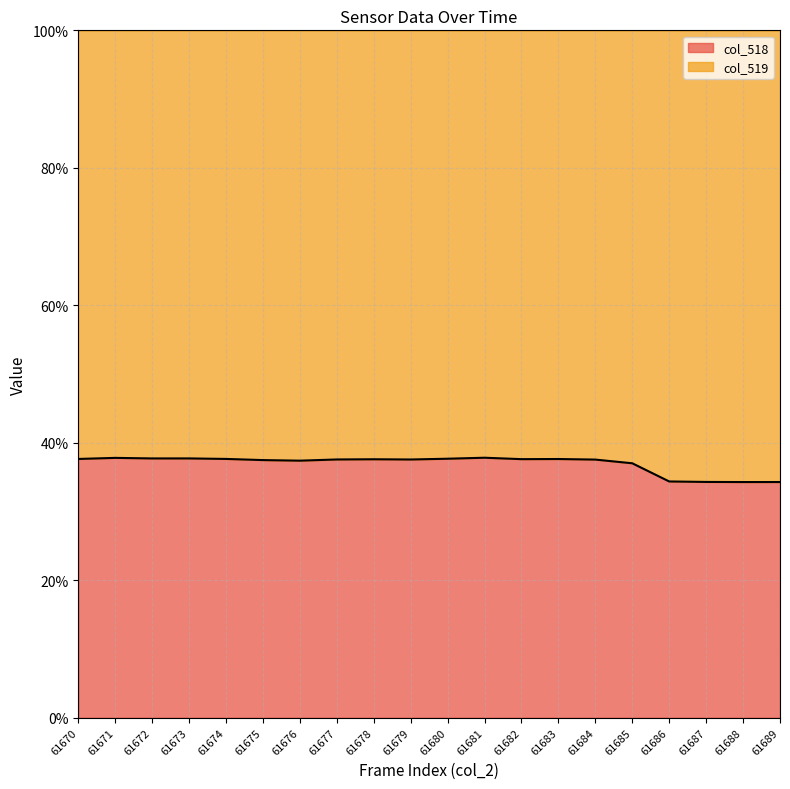

How many points are lower than both their immediate neighbors (excluding endpoints)?

5